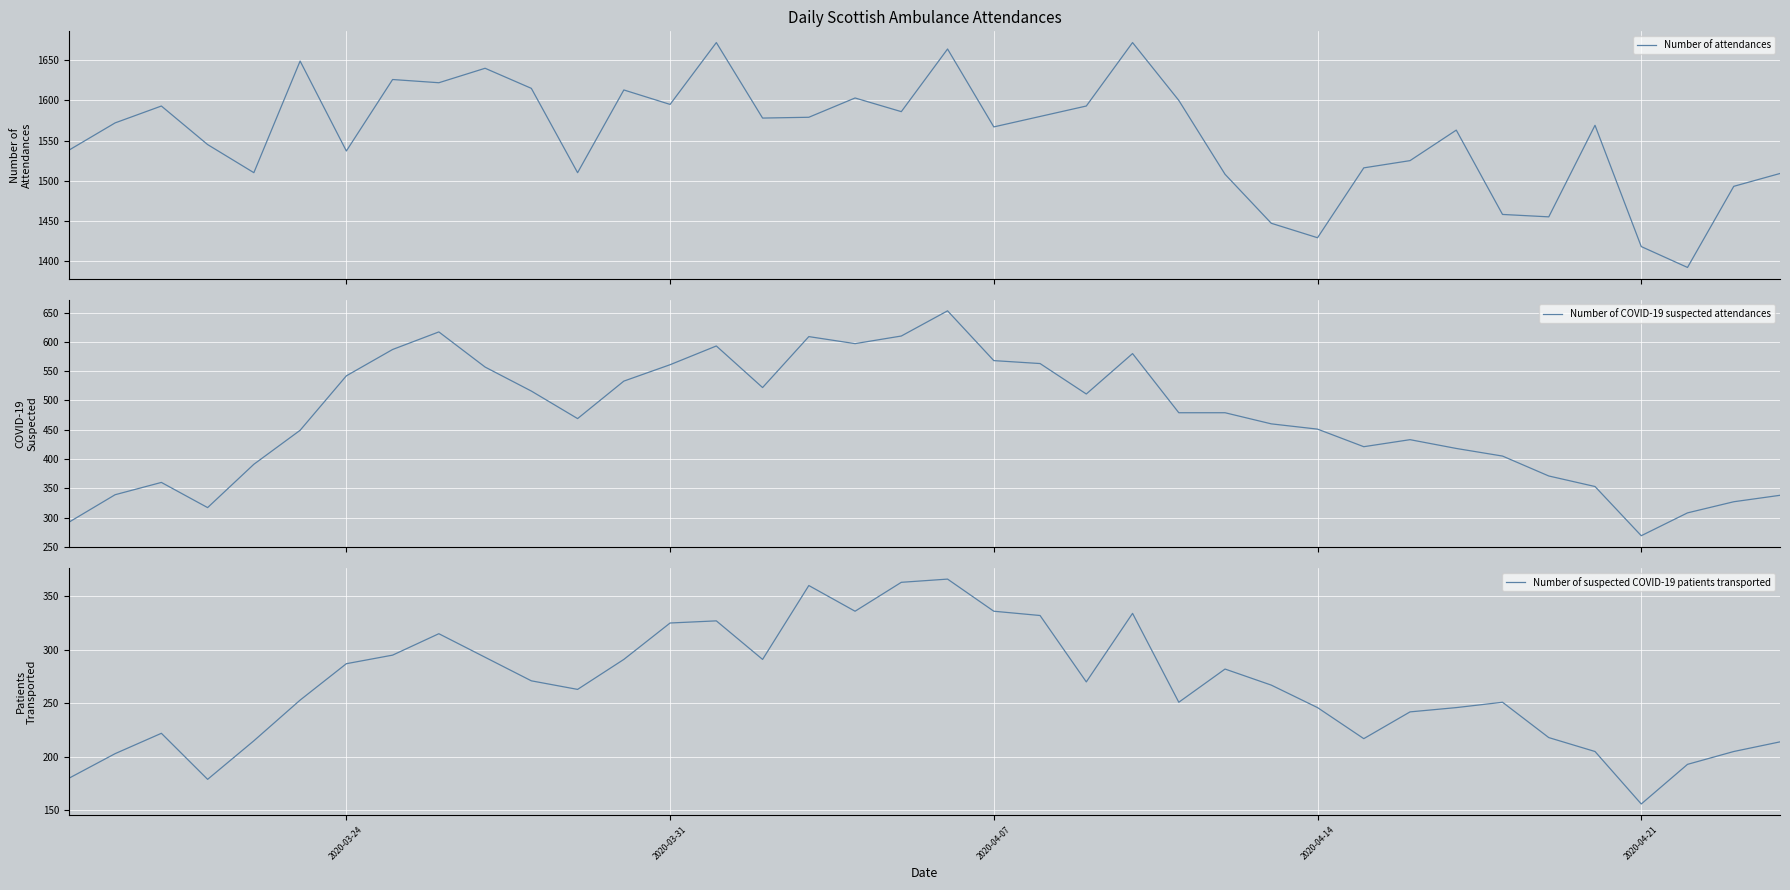

What is the value of the Number of COVID-19 suspected attendances point at the 20th from the left?

653